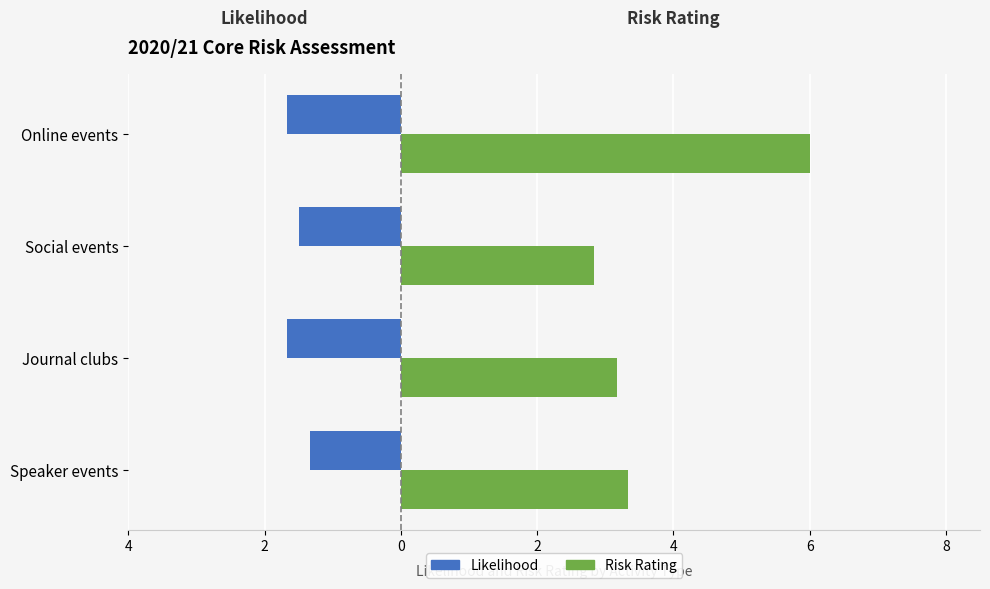

What are all the series names shown in the legend?

Likelihood, Risk Rating